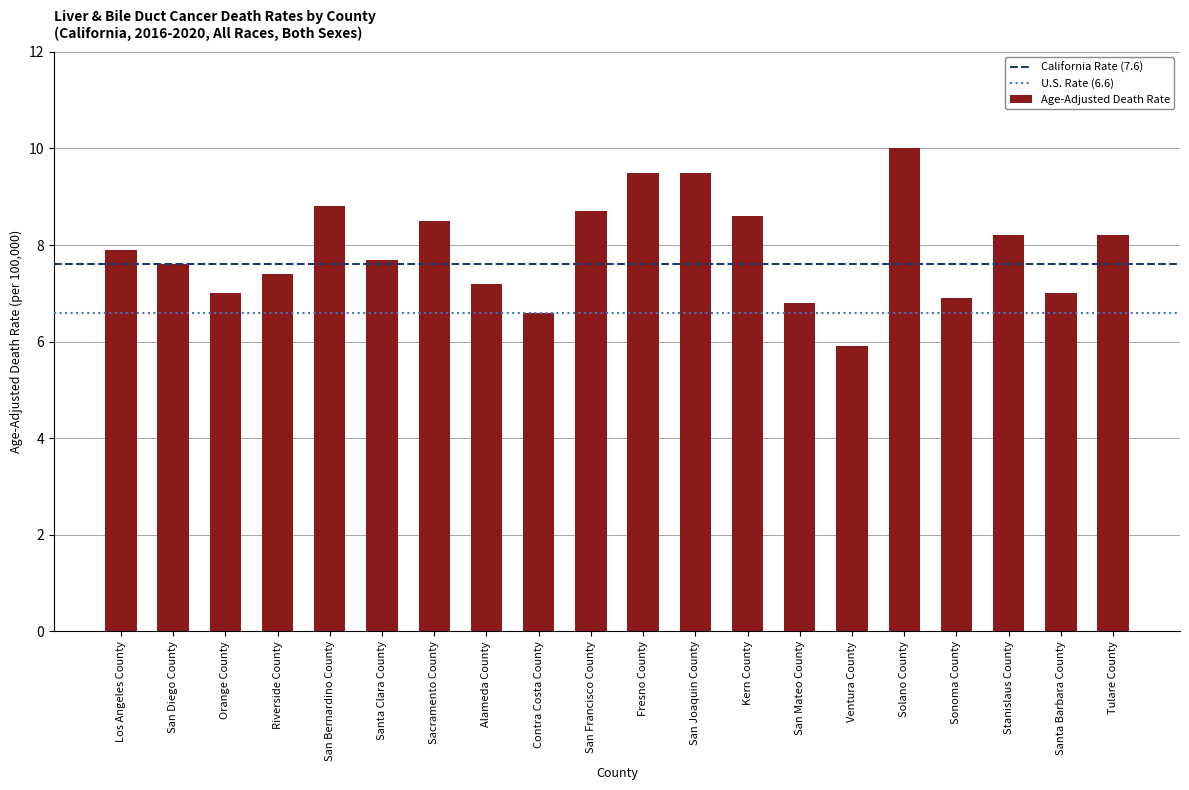

Count the number of categories in the chart.

20